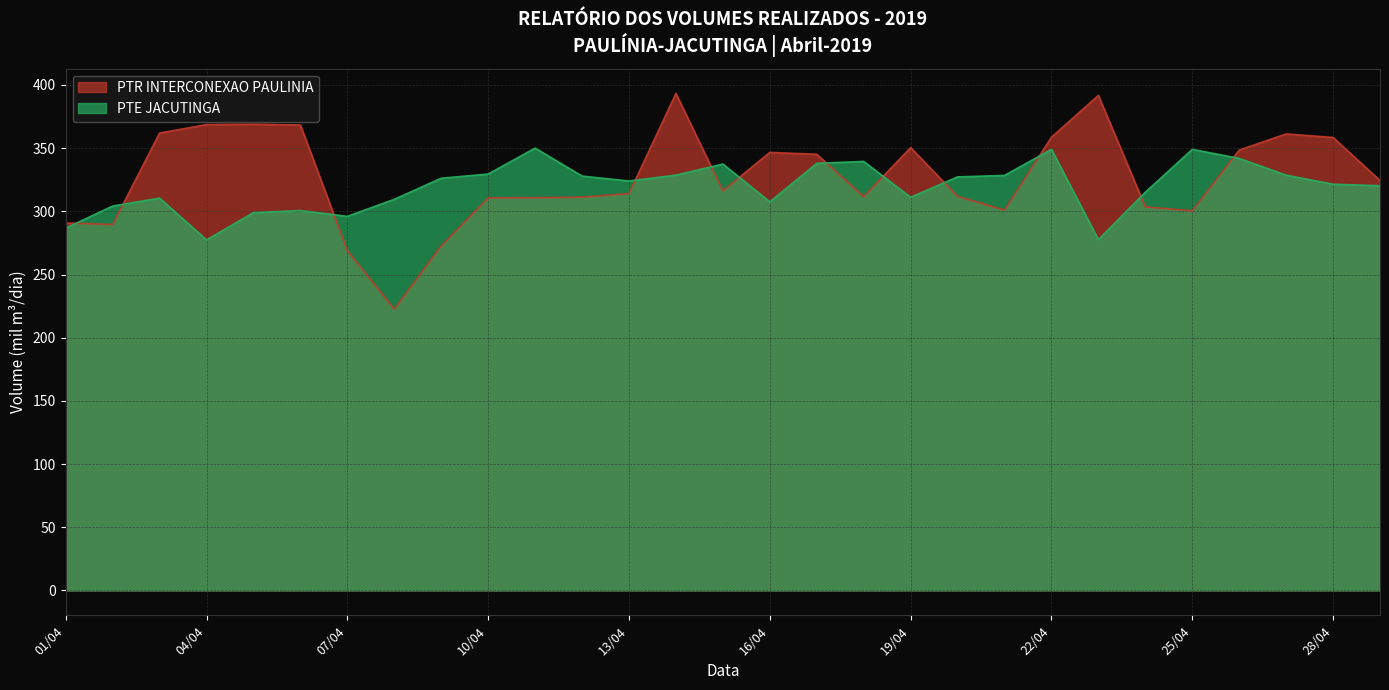

At how many categories does at least one series exceed 261?

29